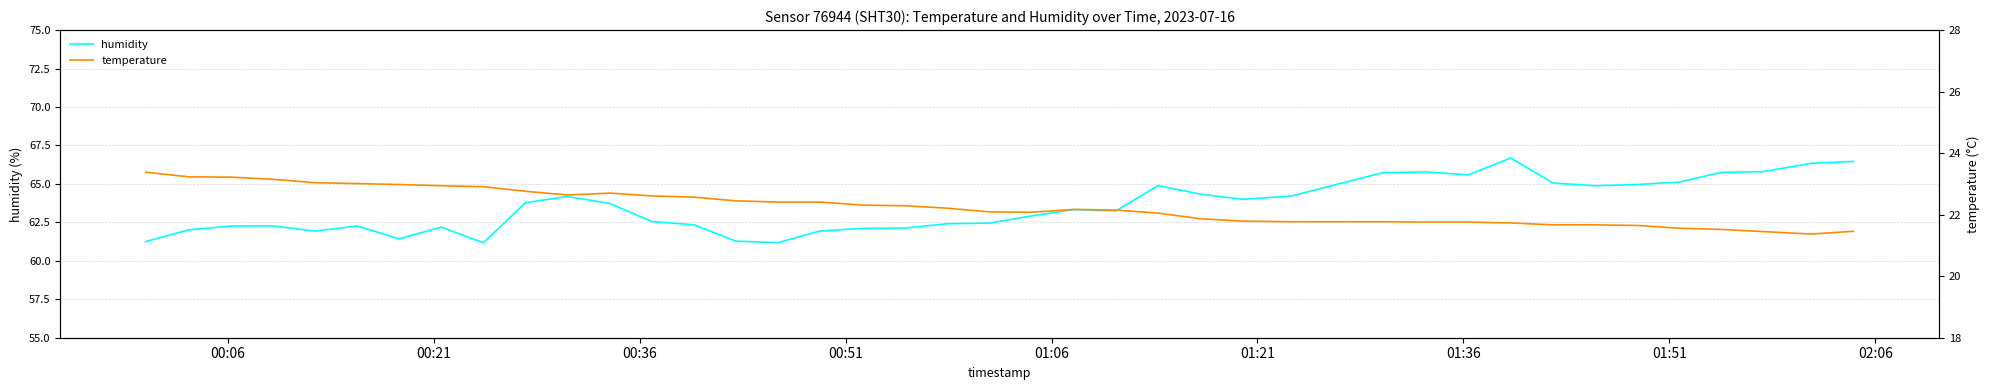

In humidity, how many points are lower than both neighbors (excluding endpoints)?

8